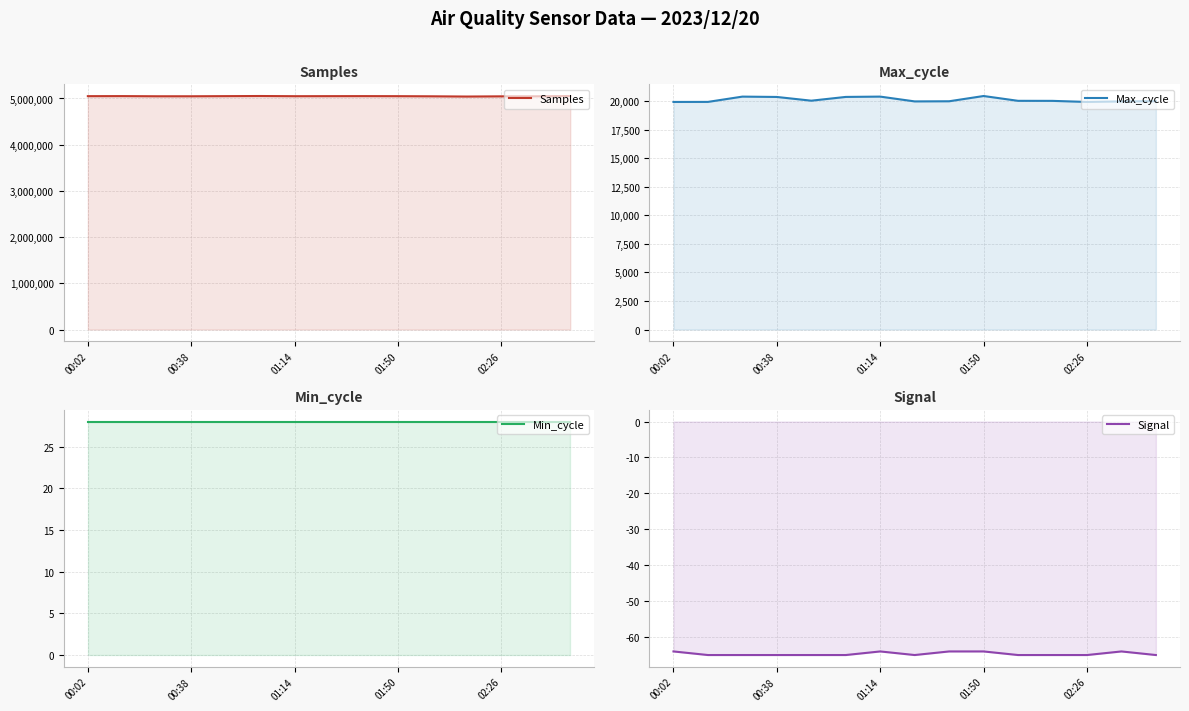

How many data points in Max_cycle are above 20007?

7